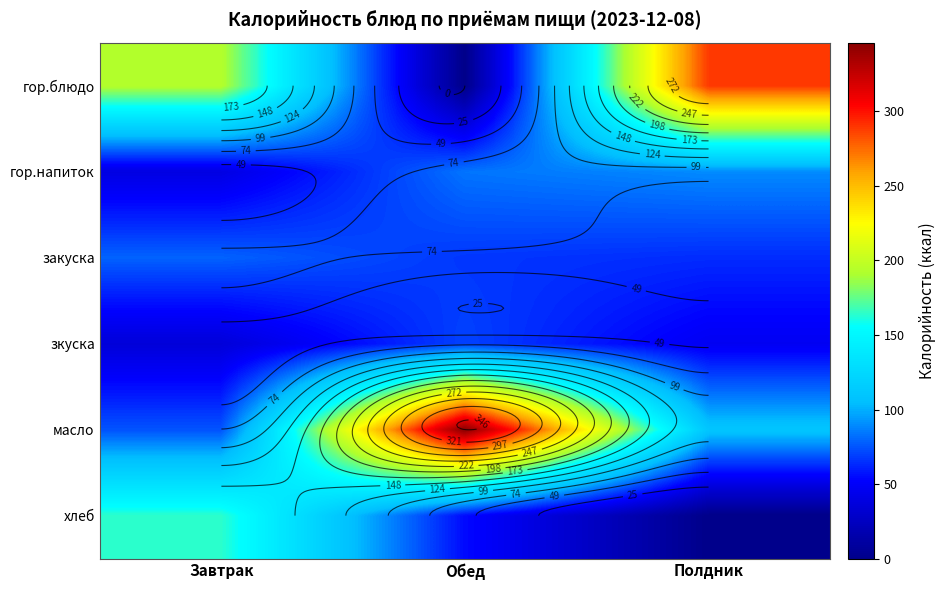

What is the total value across all series at Полдник?

599.1